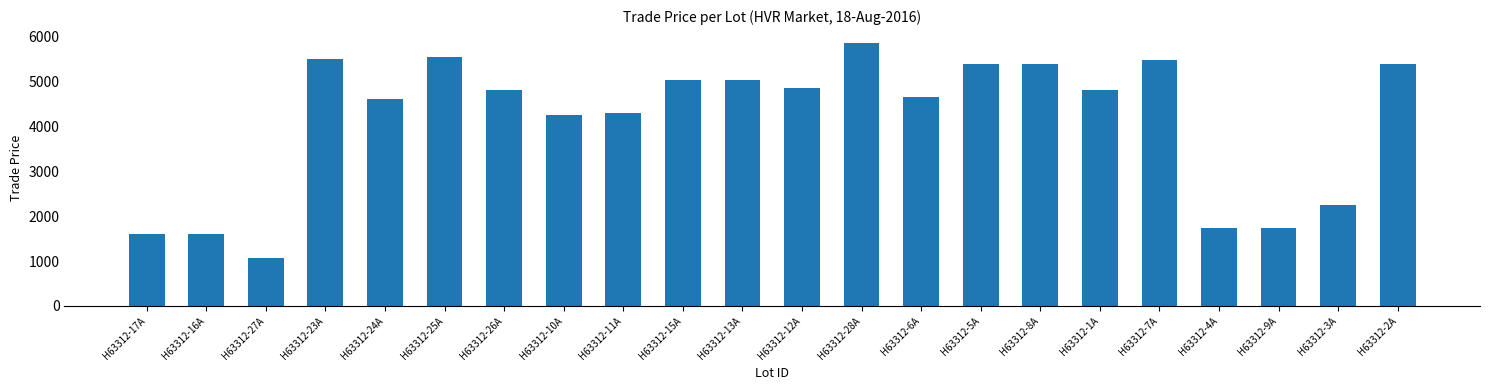

What is the average value?

4136.7